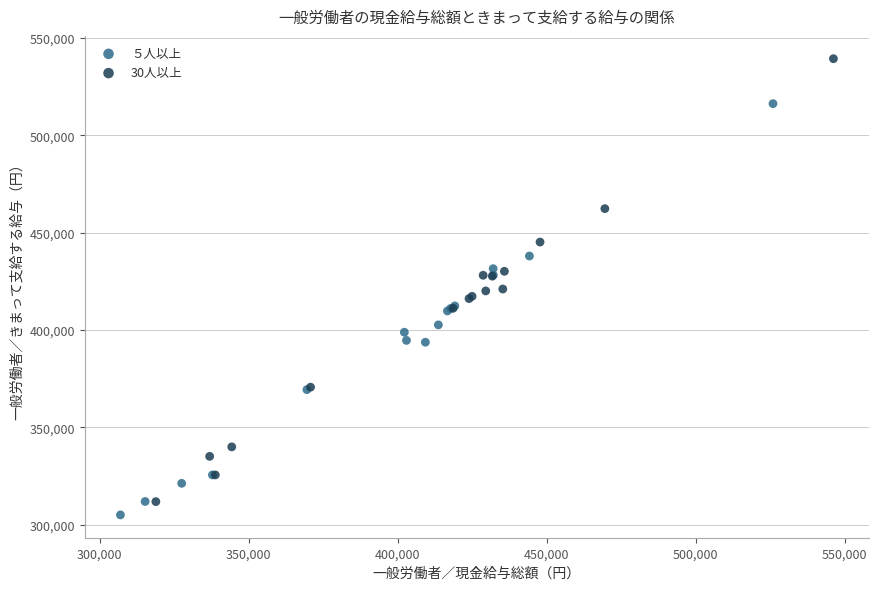

Which series reaches the maximum Y coordinate?

30人以上